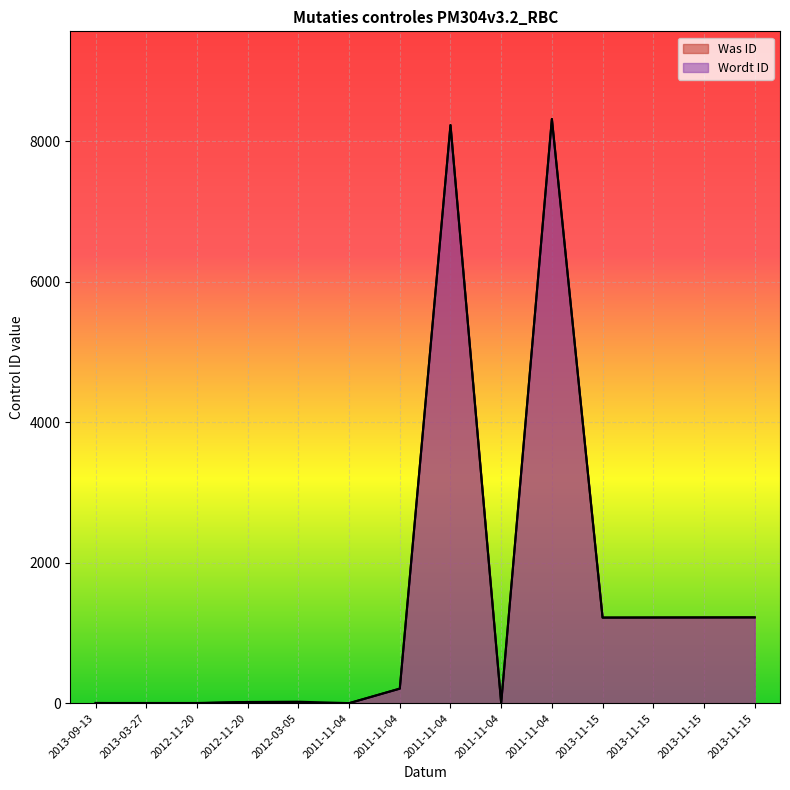

How many lines are shown in the chart?

2